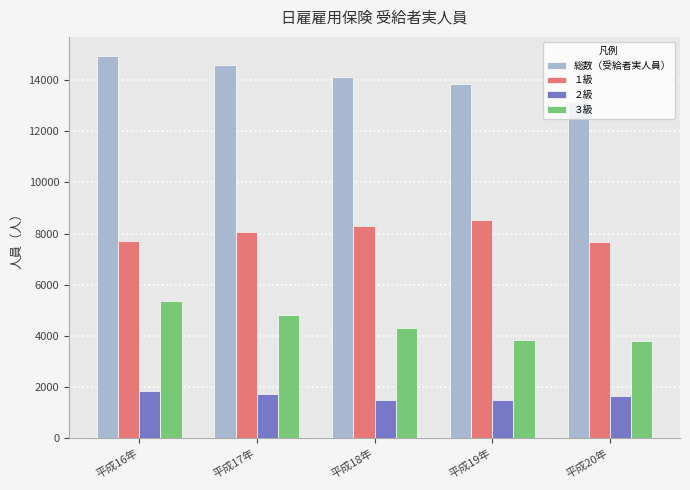

Rank the series by their maximum value, from highest to lowest.

総数（受給者実人員）, １級, ３級, ２級